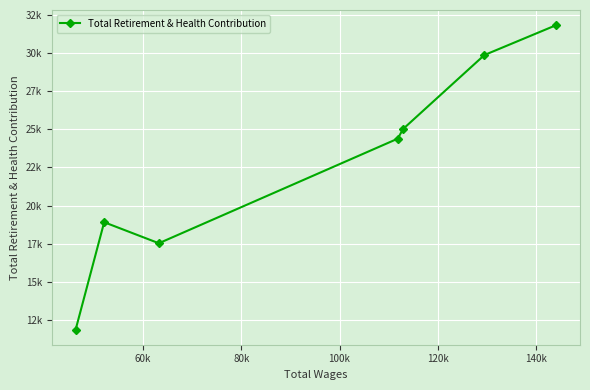

How many interior local valleys (lower than both neighbors) does the data have?

1